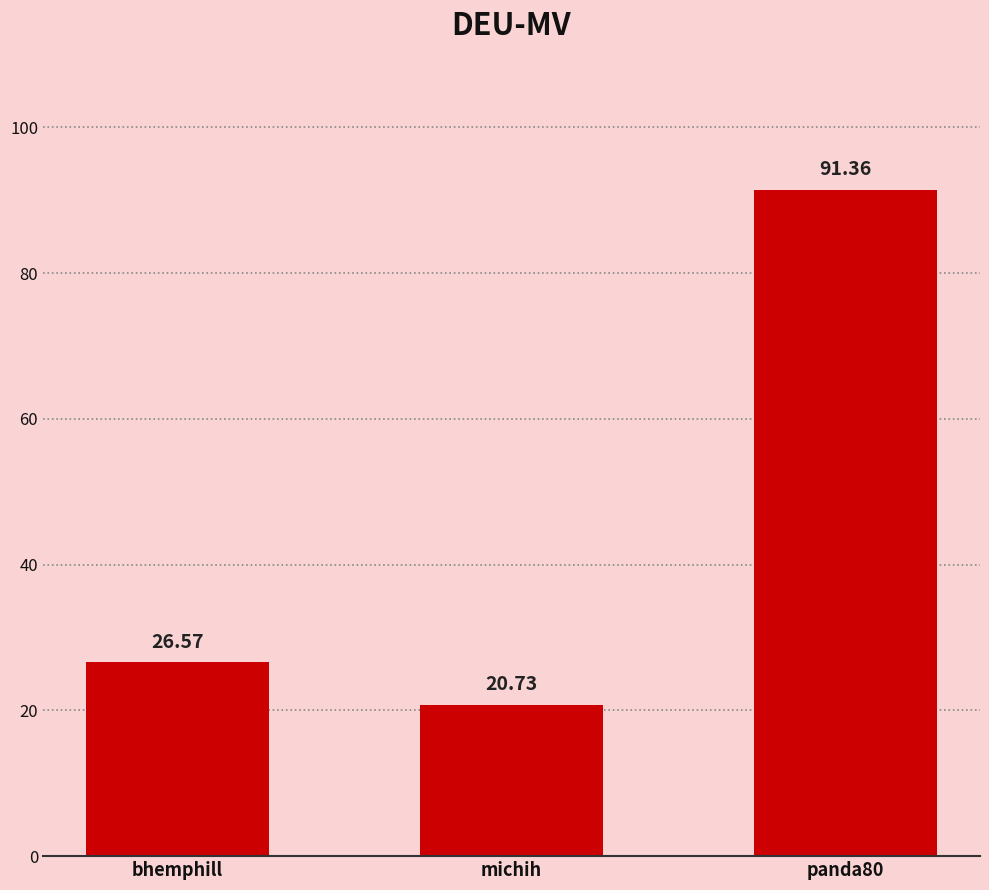

Is it true that the value at bhemphill is 45.0?

False